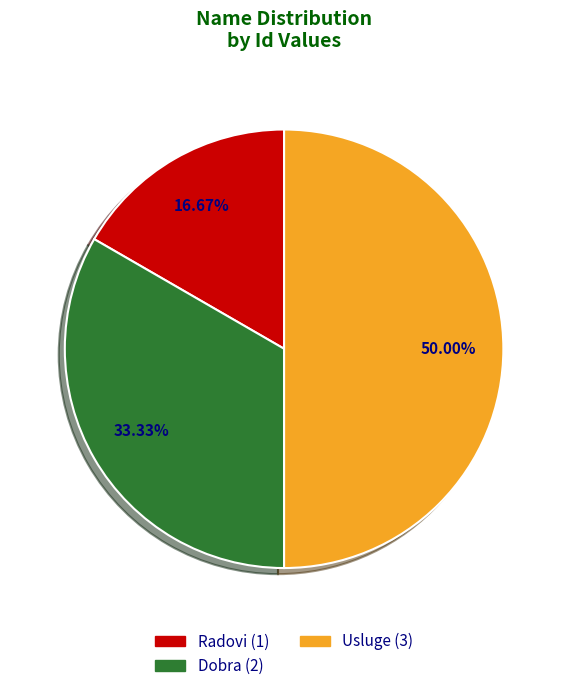

What is the ratio of the value at Radovi to the value at Dobra?

0.5